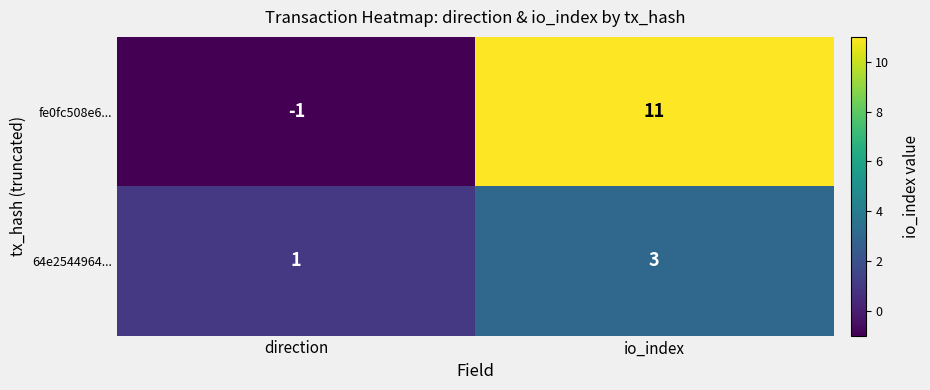

What is the sum of the fe0fc508e6... values at io_index and direction?

10